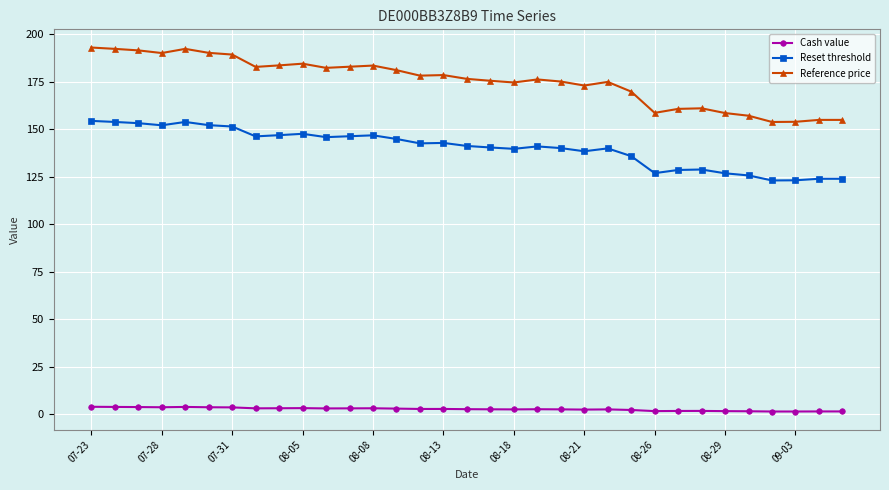

Which series has the largest range (max minus min)?

Reference price